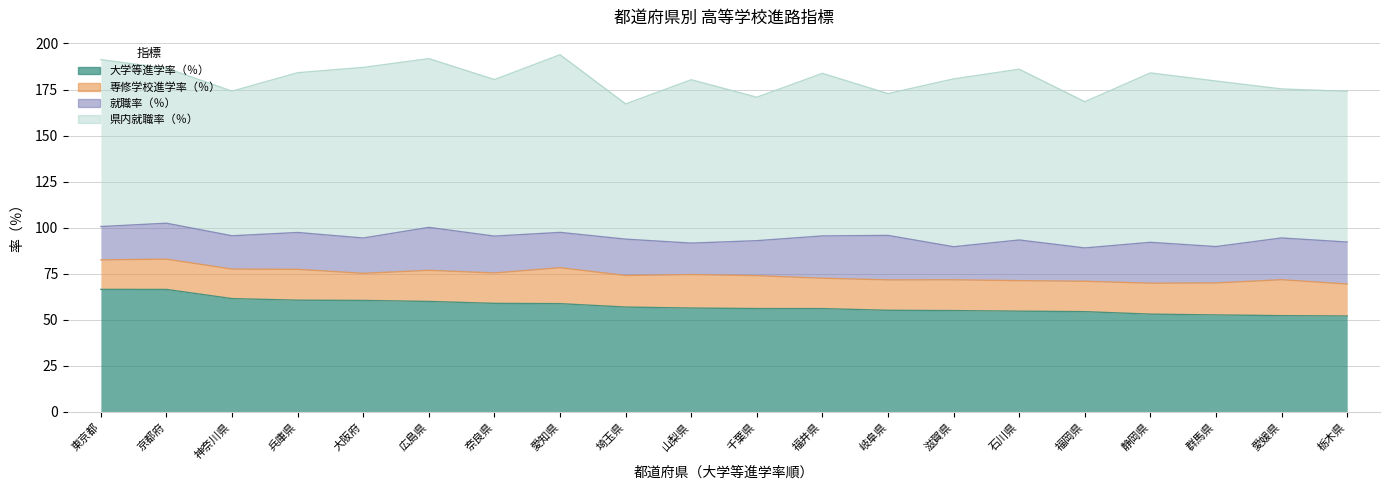

What is the difference between the maximum and minimum values in the 専修学校進学率（％） series?

4.8